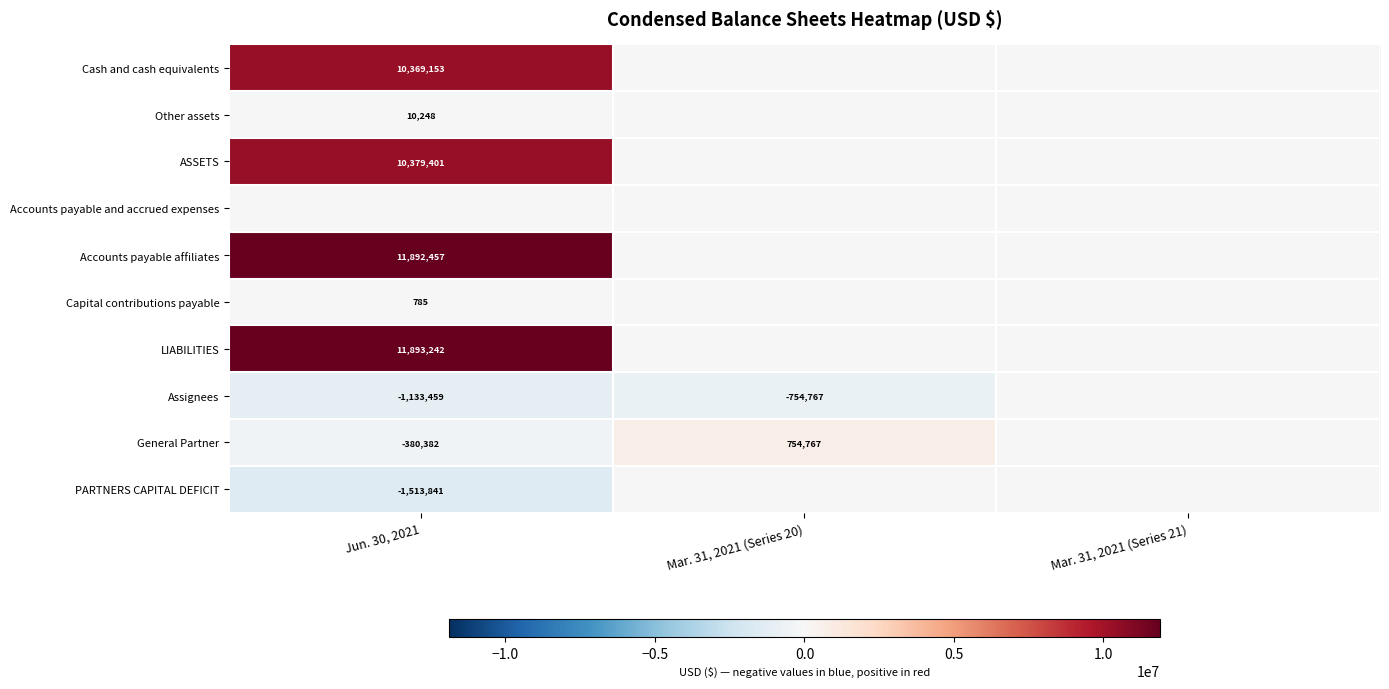

Is it true that General Partner equals 470368 at Mar. 31, 2021 (Series 20)?

False